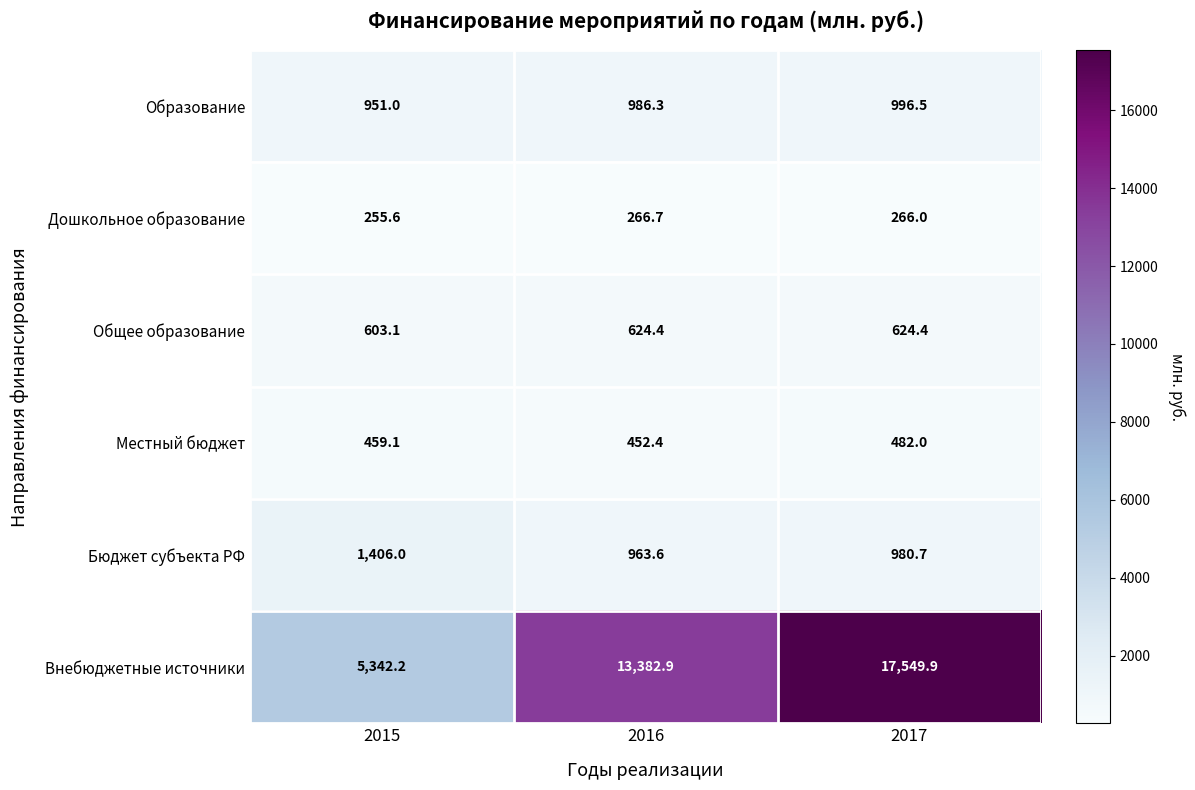

What is the average value of the Образование series?

977.9